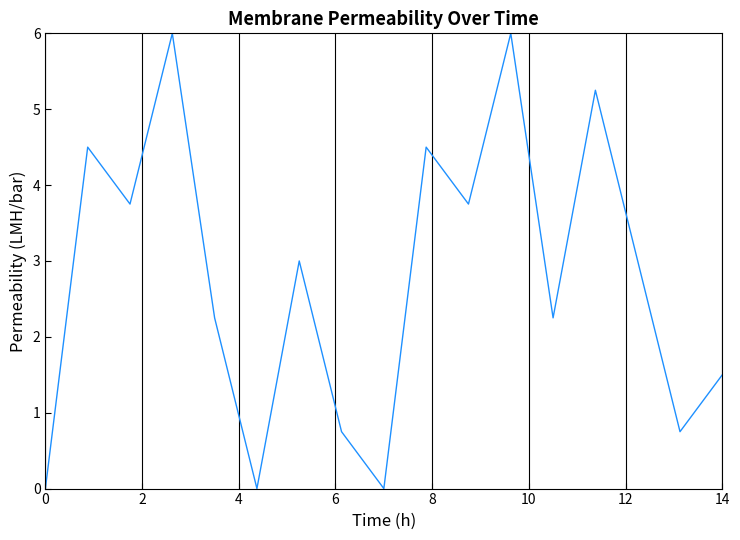

What is the difference between the second highest and minimum values?

6.0